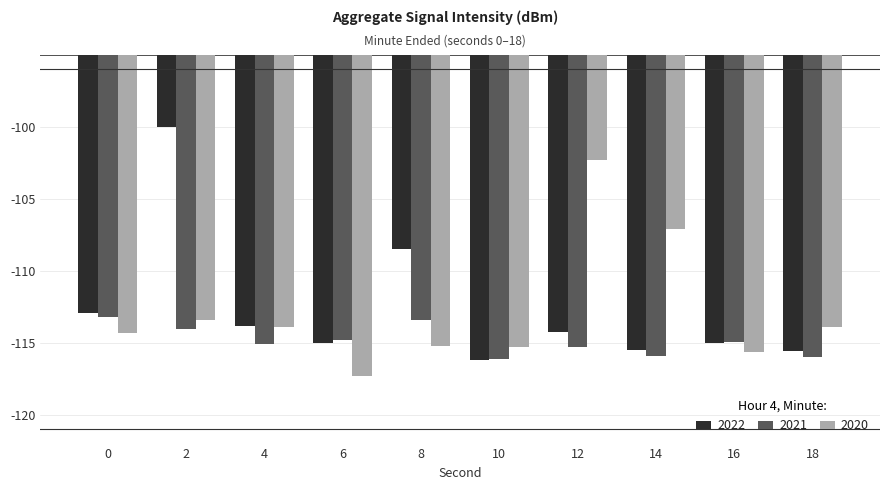

How many bars are there in total?

30